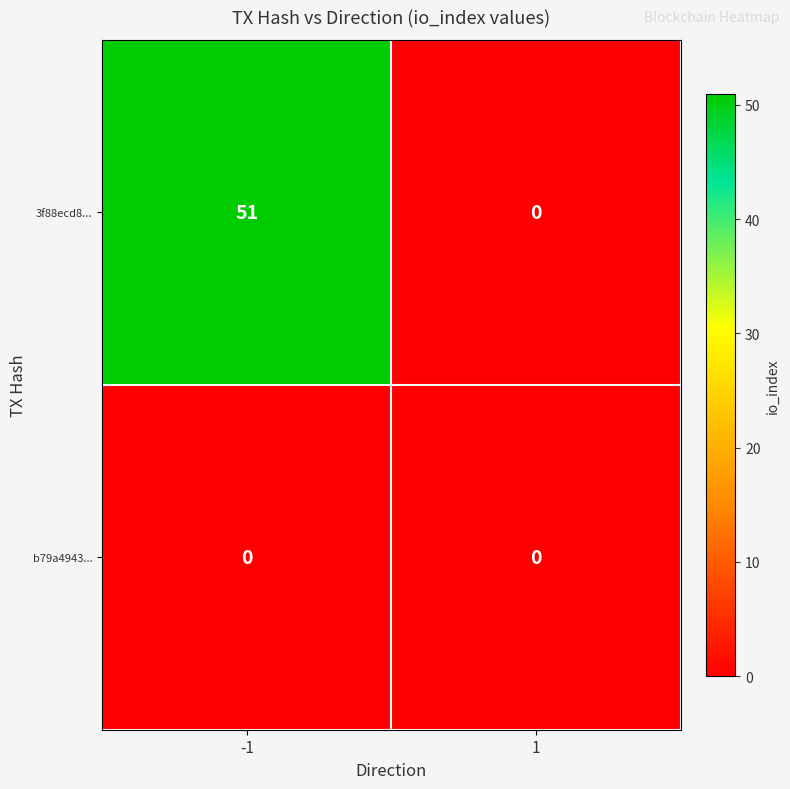

Which series has the largest total across all categories?

3f88ecd8...